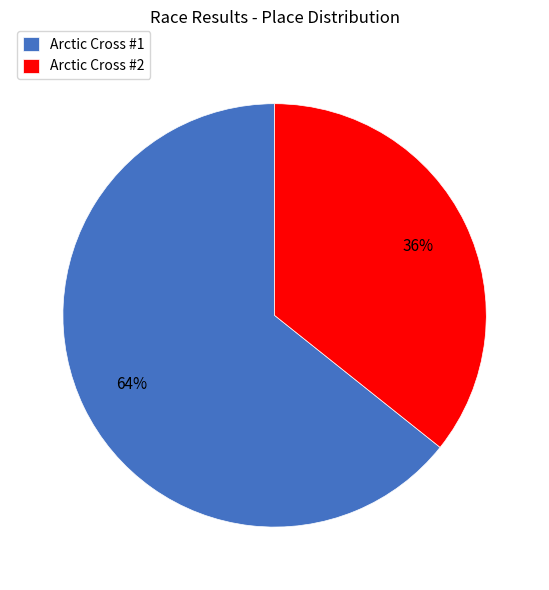

Combined, do Arctic Cross #2 and Arctic Cross #1 account for over 50%?

Yes